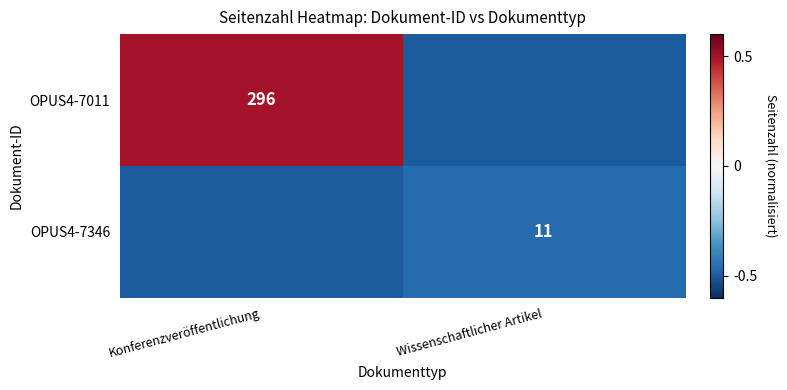

Is the value of OPUS4-7011 at Konferenzveröffentlichung greater than the value of OPUS4-7346 at Wissenschaftlicher Artikel?

Yes